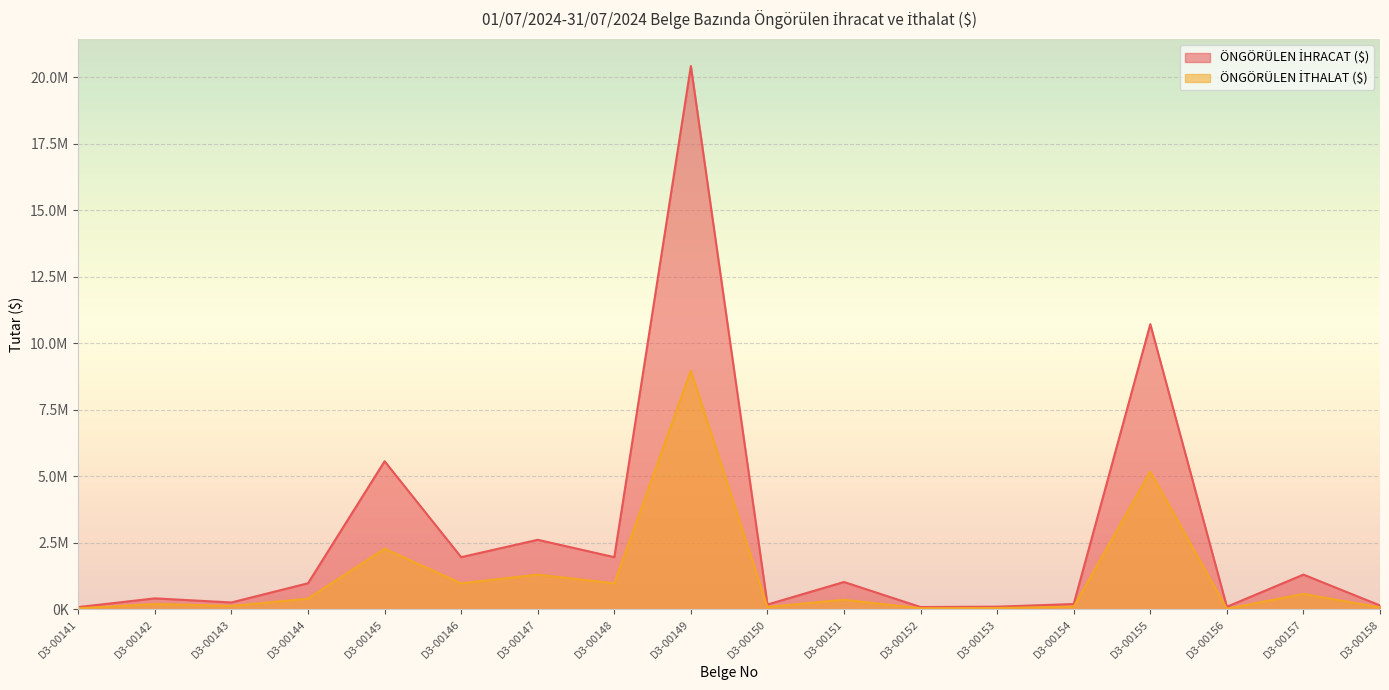

Reading left to right, transcribe all the data shown in this chart.

ÖNGÖRÜLEN İHRACAT ($): D3-00141=85250.0	D3-00142=412965.5	D3-00143=259578.0	D3-00144=981180.2	D3-00145=5569043.5	D3-00146=1961856.0	D3-00147=2615808.0	D3-00148=1961856.0	D3-00149=20426086.5	D3-00150=181080.0	D3-00151=1029000.0	D3-00152=86691.0	D3-00153=100325.5	D3-00154=199980.0	D3-00155=10721997.0	D3-00156=97341.8	D3-00157=1306800.0	D3-00158=146777.4
ÖNGÖRÜLEN İTHALAT ($): D3-00141=41245.9	D3-00142=199594.0	D3-00143=129149.3	D3-00144=401615.2	D3-00145=2279678.9	D3-00146=978834.7	D3-00147=1305112.9	D3-00148=978834.7	D3-00149=8969718.7	D3-00150=88778.8	D3-00151=360411.8	D3-00152=43312.7	D3-00153=50143.8	D3-00154=99983.9	D3-00155=5179360.6	D3-00156=23130.7	D3-00157=577779.1	D3-00158=73237.5